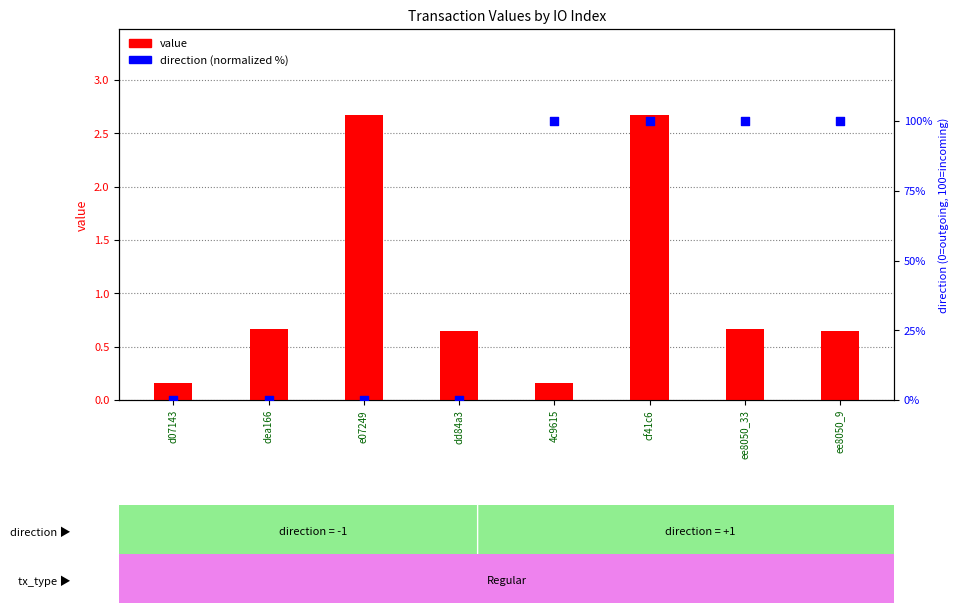

Which series has the widest spread of Y values?

direction (normalized)